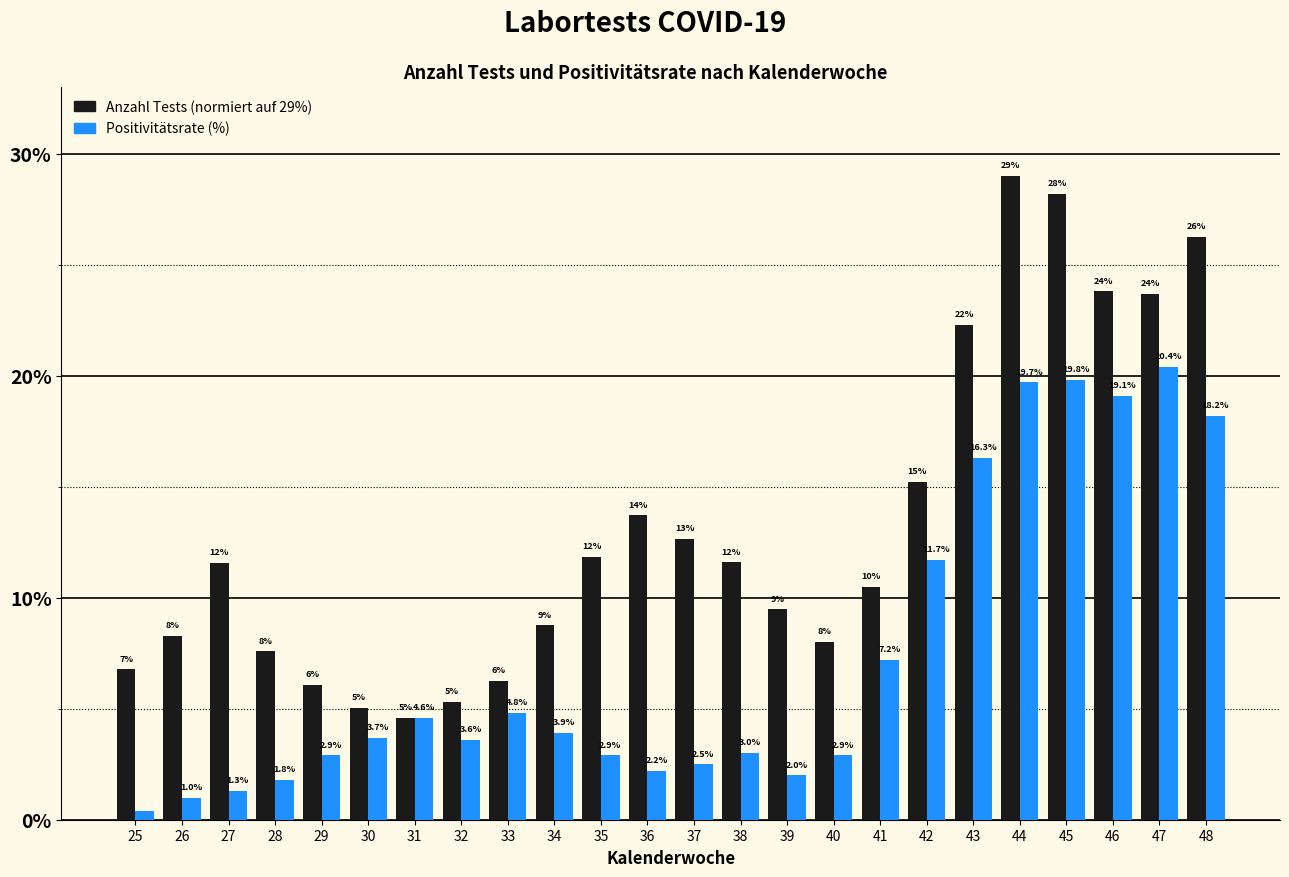

What is the greatest value displayed?

29.0